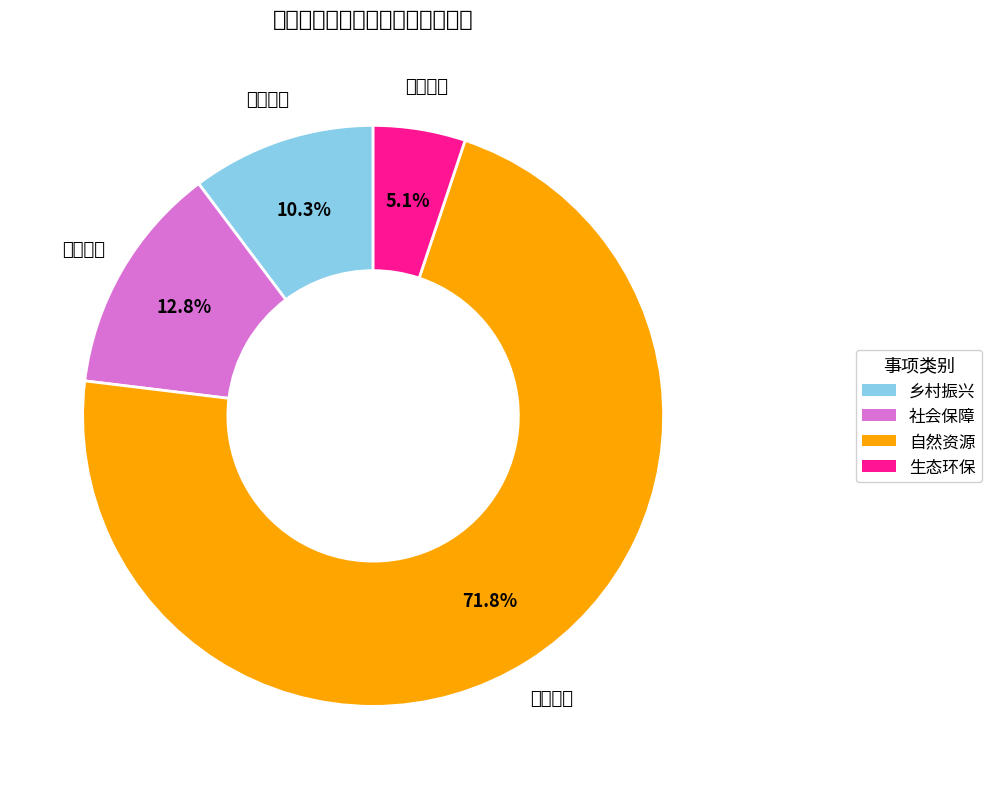

Do 乡村振兴 and 社会保障 together represent more than half of the pie?

No